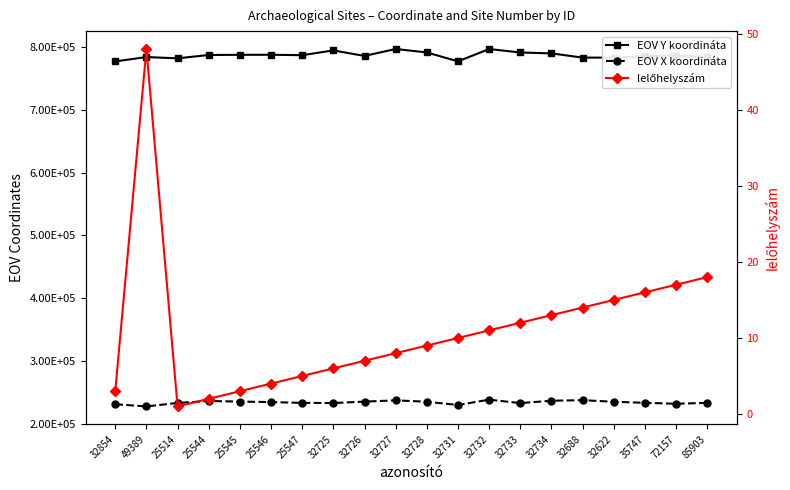

How many interior local valleys does the EOV X koordináta series have?

5